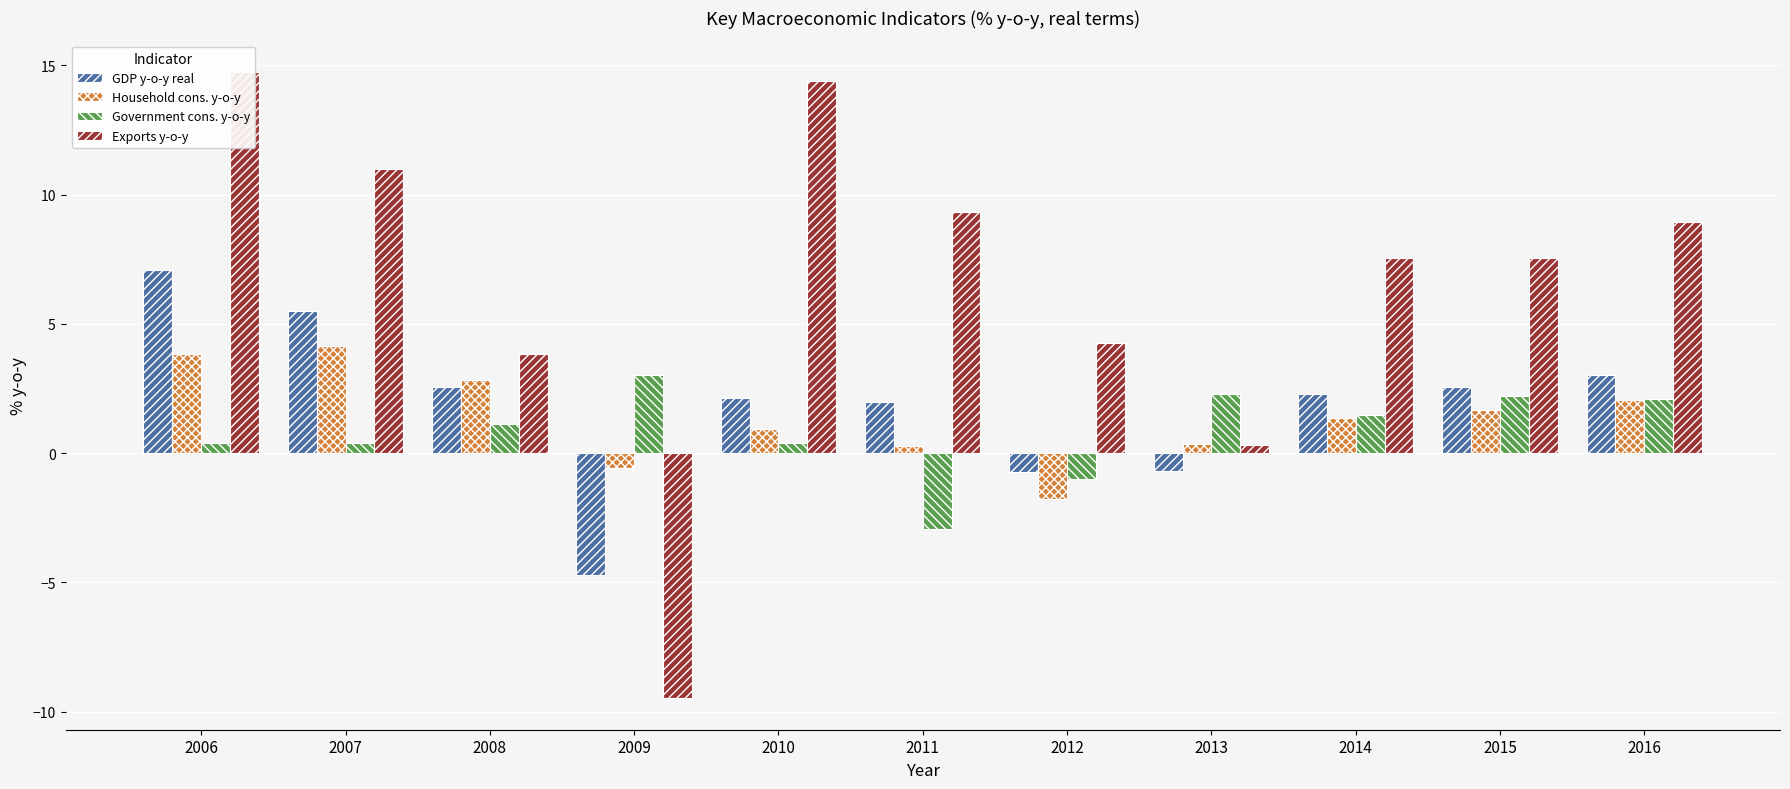

The Household cons. y-o-y series shows 1.6 at 2010. True or false?

False